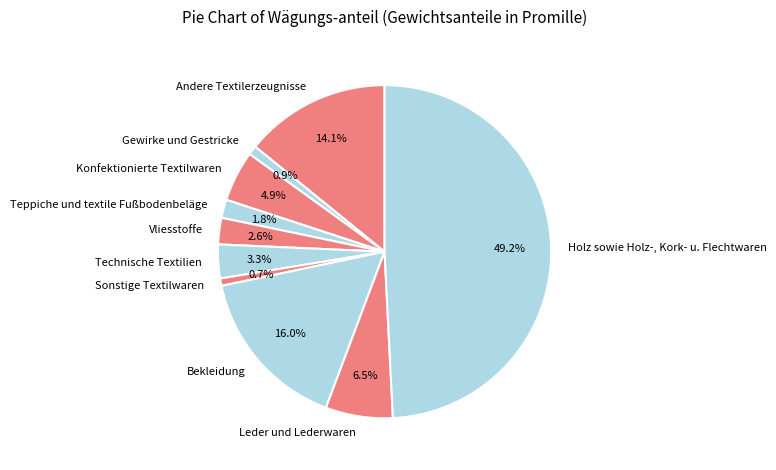

Rank the categories by value from highest to lowest.

Holz sowie Holz-, Kork- u. Flechtwaren, Bekleidung, Andere Textilerzeugnisse, Leder und Lederwaren, Konfektionierte Textilwaren, Technische Textilien, Vliesstoffe, Teppiche und textile Fußbodenbeläge, Gewirke und Gestricke, Sonstige Textilwaren